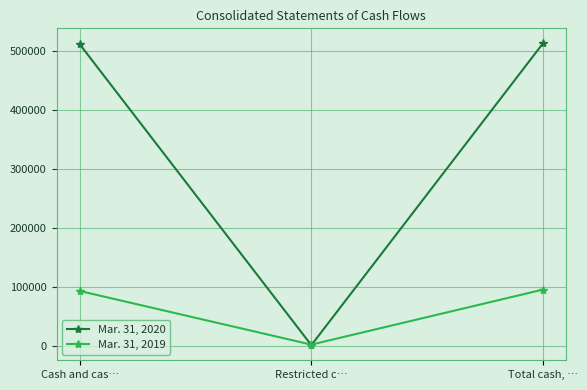

Is the value of Mar. 31, 2019 at Total cash, … greater than the value of Mar. 31, 2020 at Total cash, …?

No